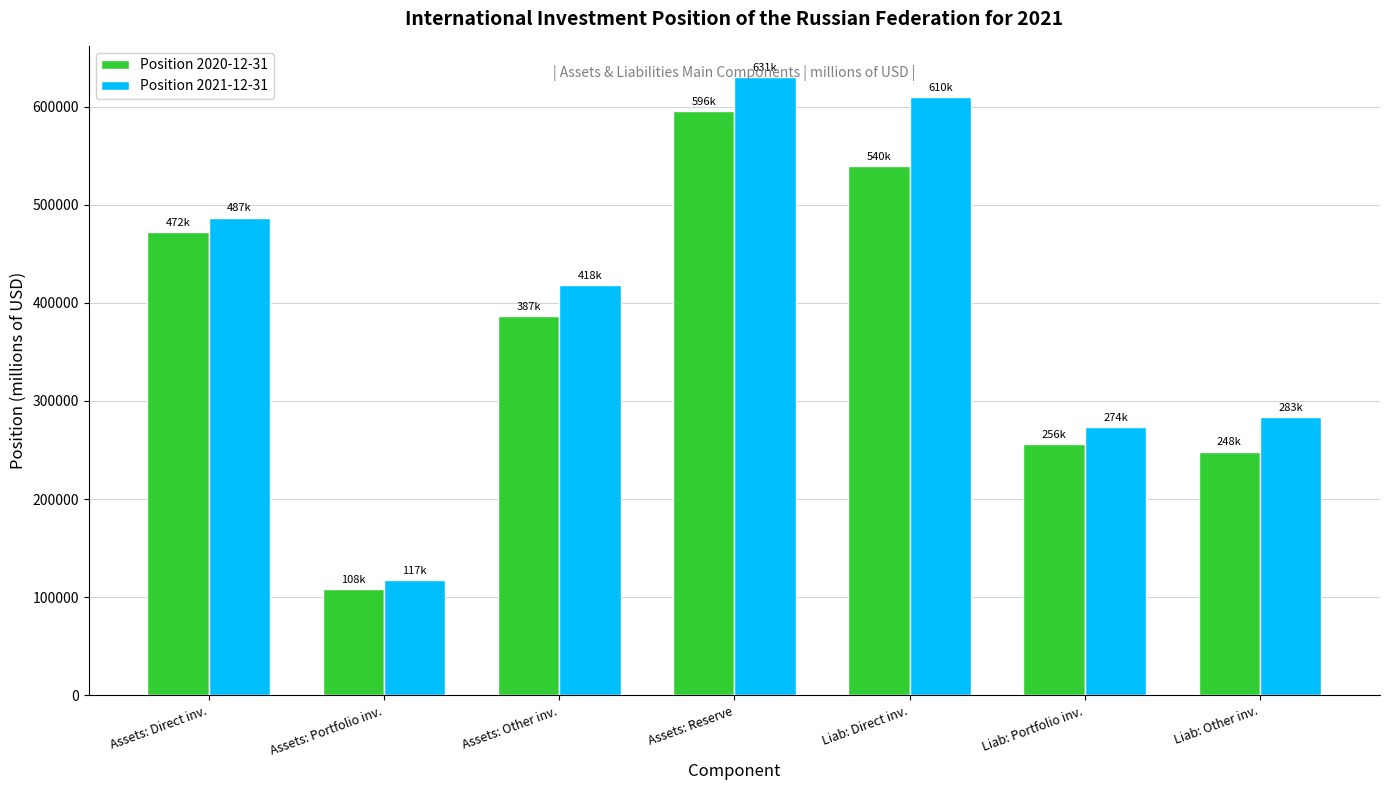

Which series has the largest range (max minus min)?

Position 2021-12-31